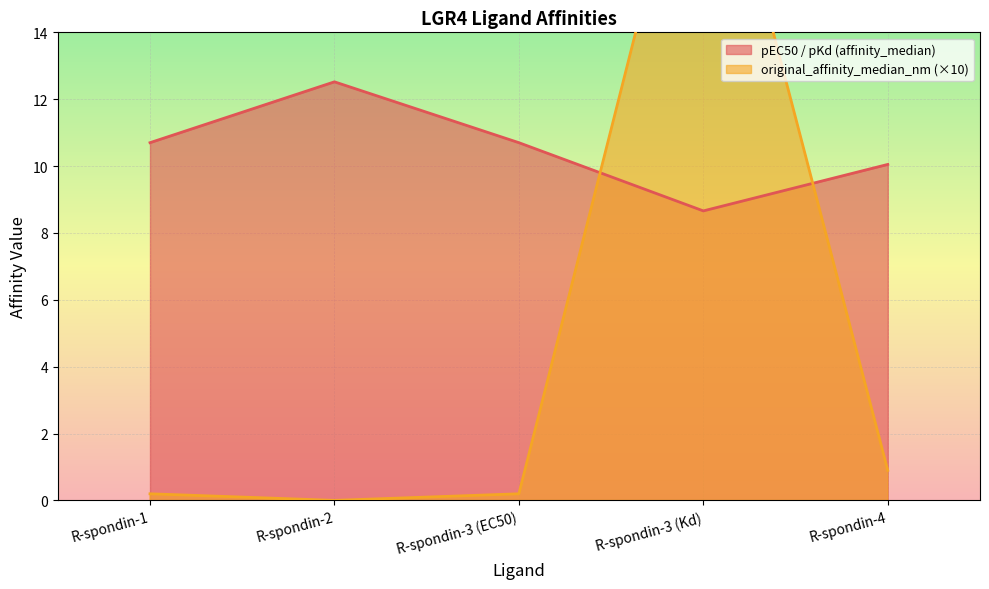

Which category has the highest value in the pEC50 / pKd (affinity_median) series?

R-spondin-2